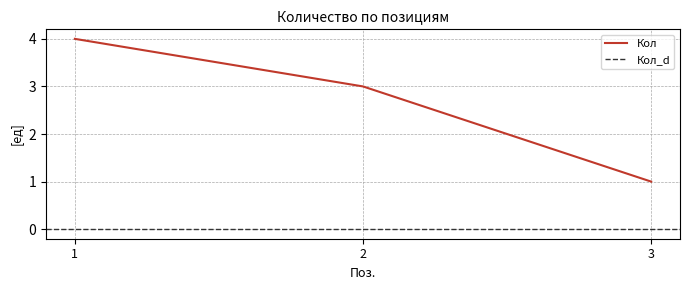

At which label is the value closest to 2?

2